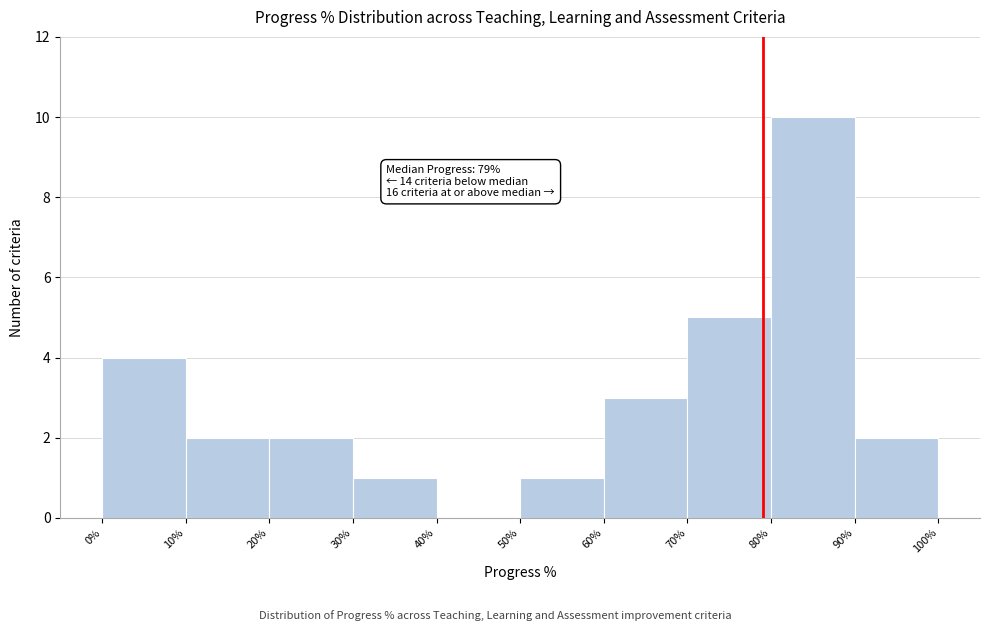

Over which range of the x-axis is the bar tallest?

80% to 90%